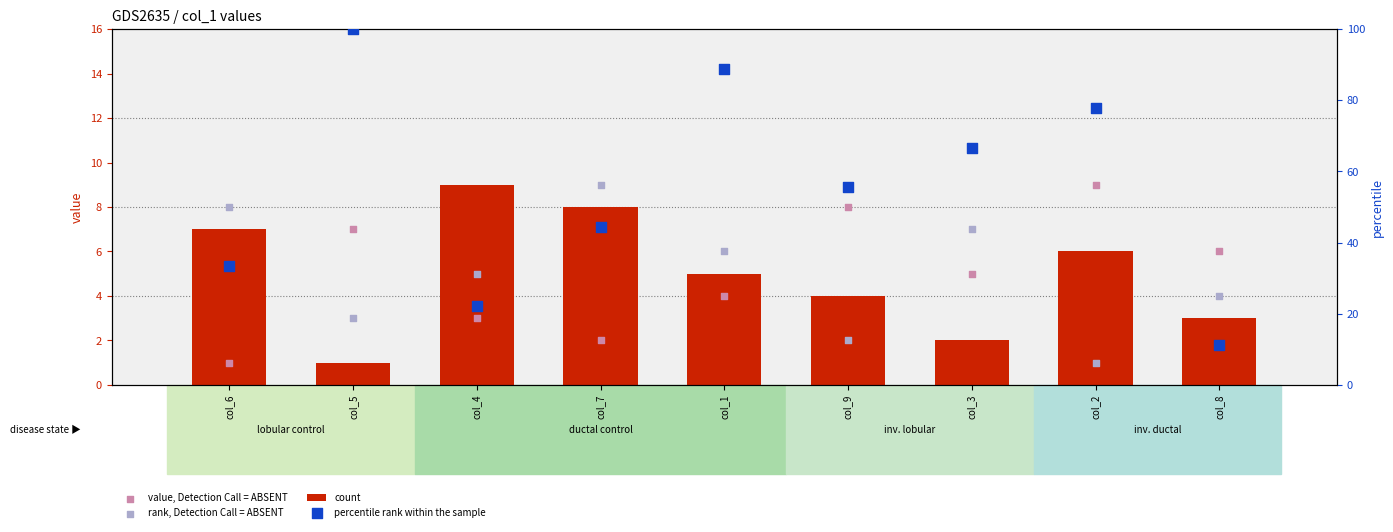

Is the value of rank, Detection Call = ABSENT at col_3 greater than the value of percentile rank within the sample at col_3?

No